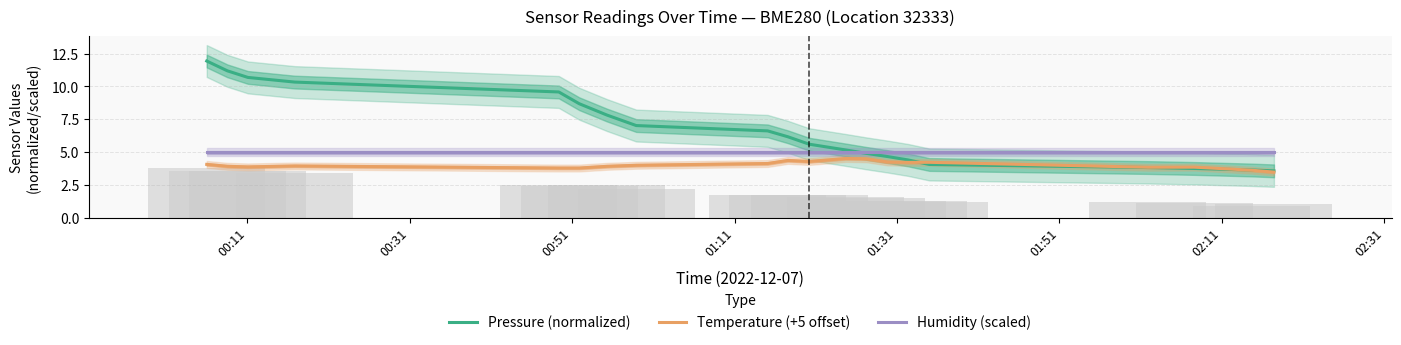

What is the value of the Pressure (normalized) bar at the 1st from the left?

11.9